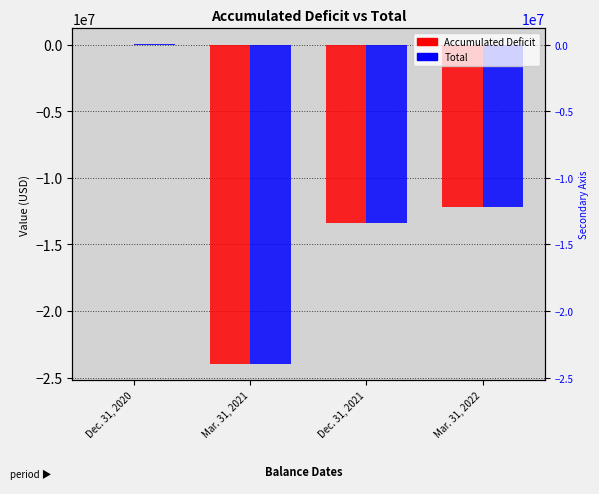

What is the spread (max minus min) of values at Mar. 31, 2022?

575